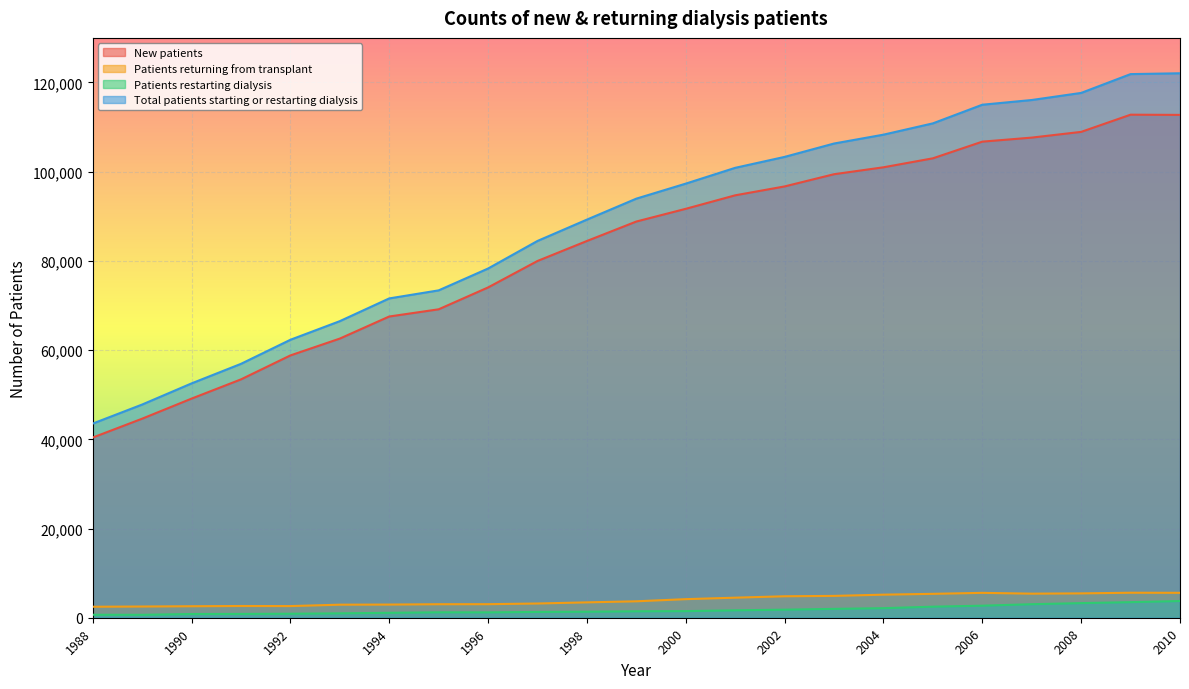

True or false: Patients restarting dialysis has more than 0 points higher than both neighbors.

True